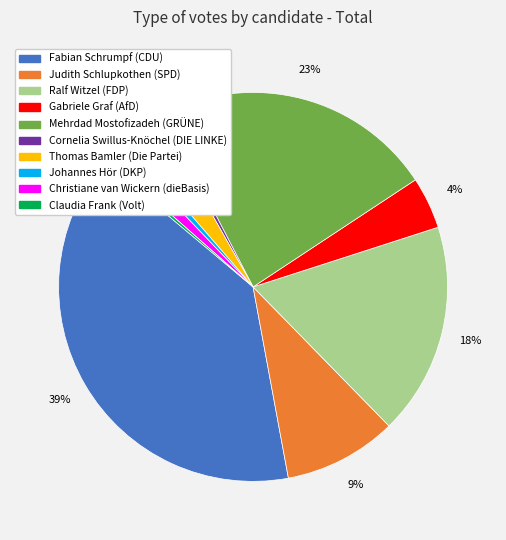

Is the sum of Fabian Schrumpf (CDU) and Gabriele Graf (AfD) greater than half?

No